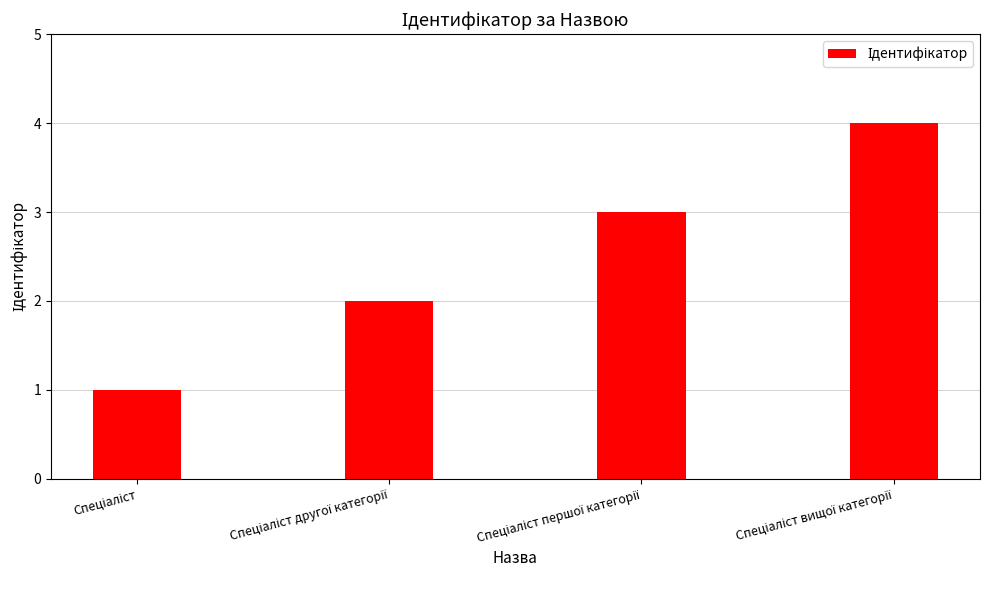

What is the maximum value shown in the chart?

4